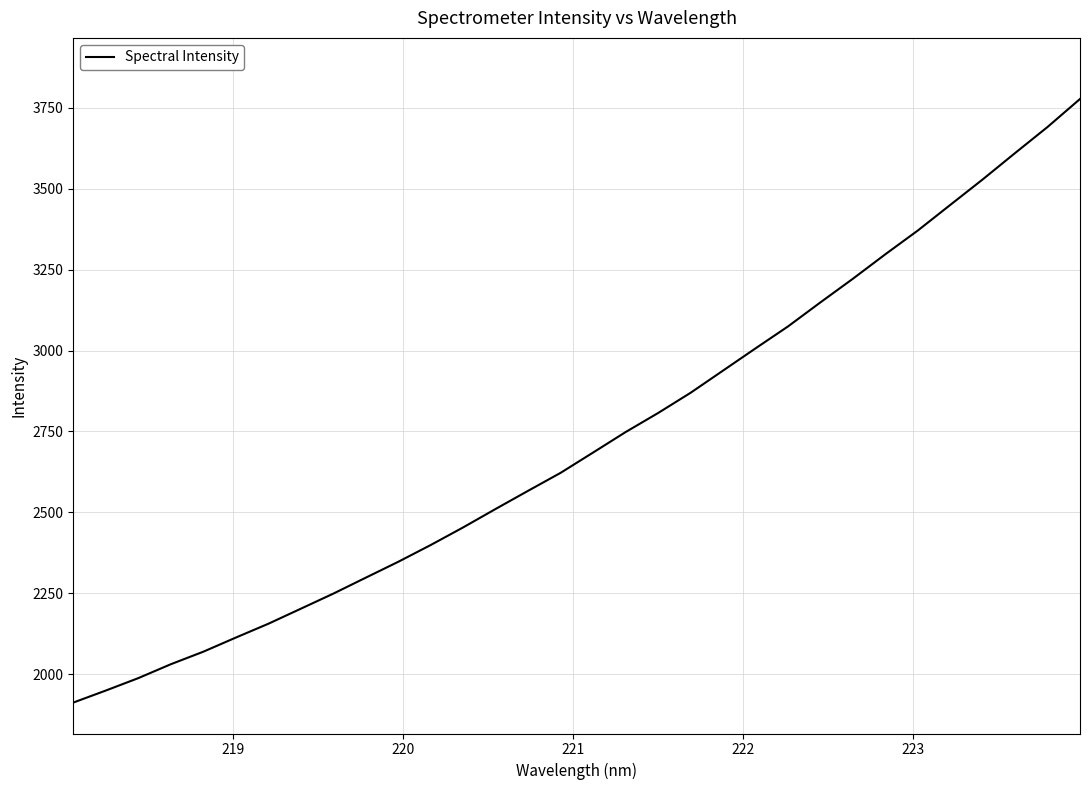

What is the minimum value shown in the chart?

1911.7